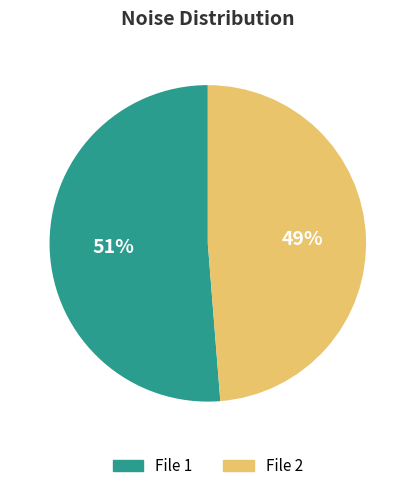

Is there a majority slice in this chart?

Yes